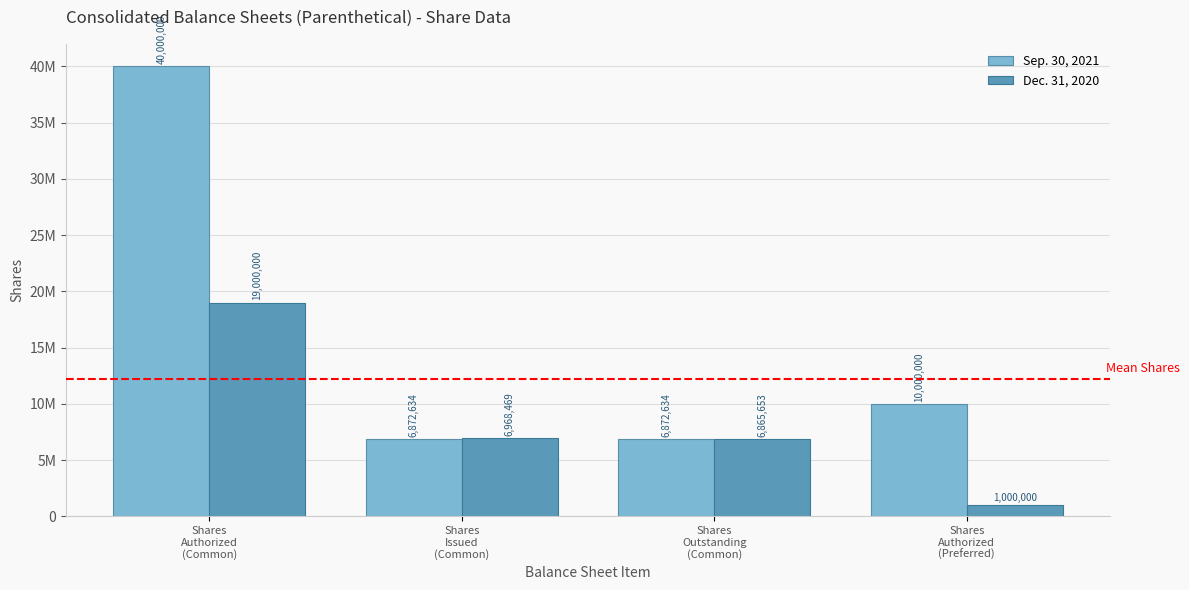

Are the bars horizontal?

No